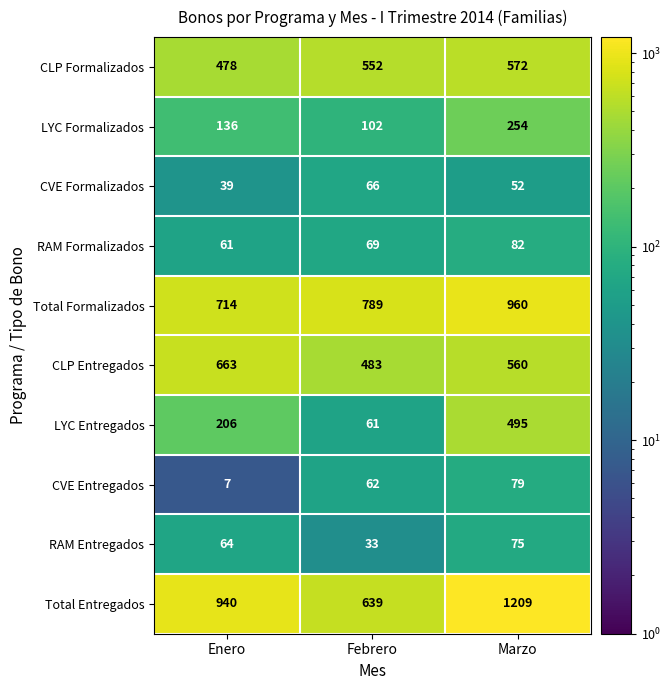

Which series has the widest spread of values?

Total Entregados